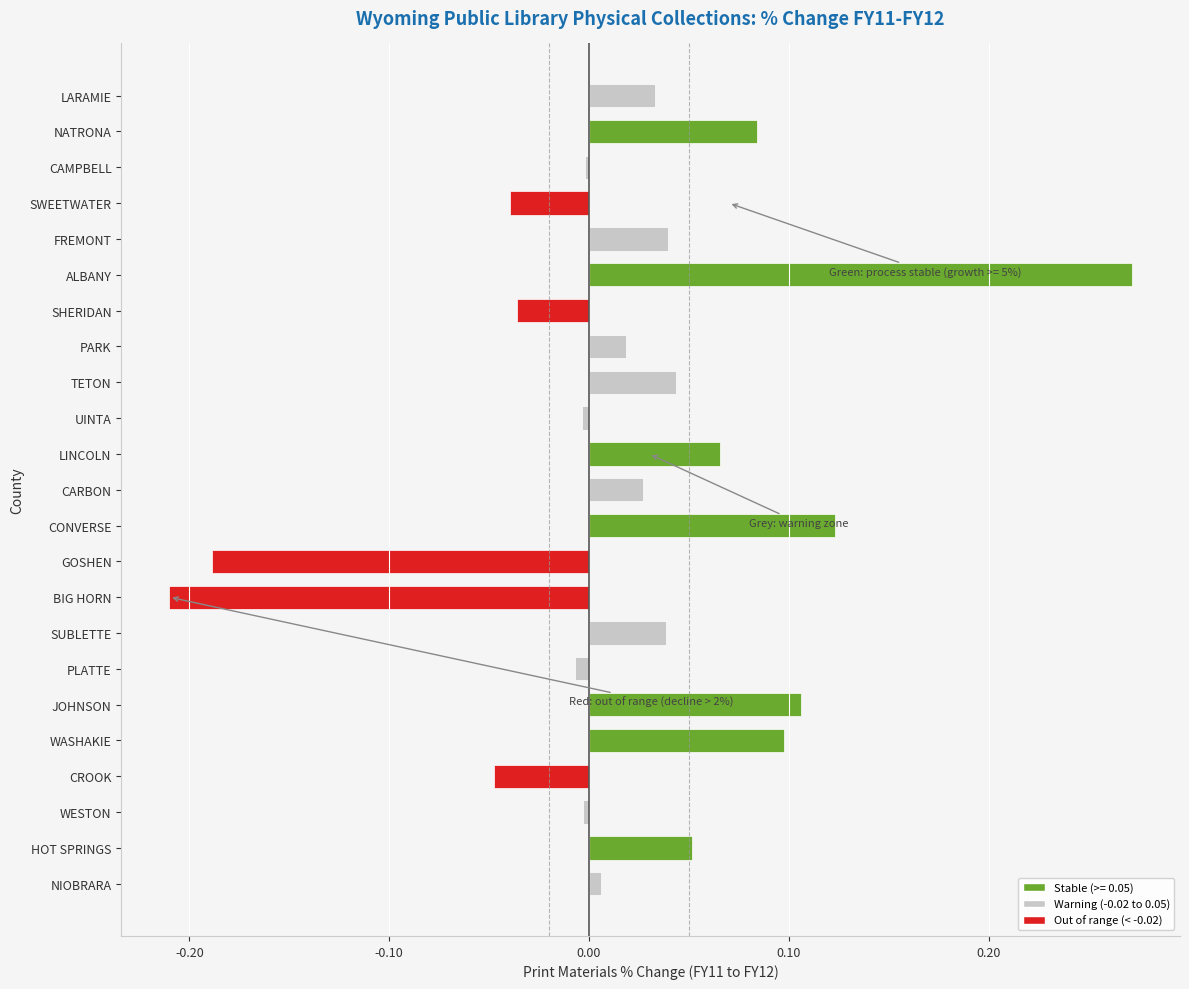

At which category does the chart reach its peak across all series?

ALBANY